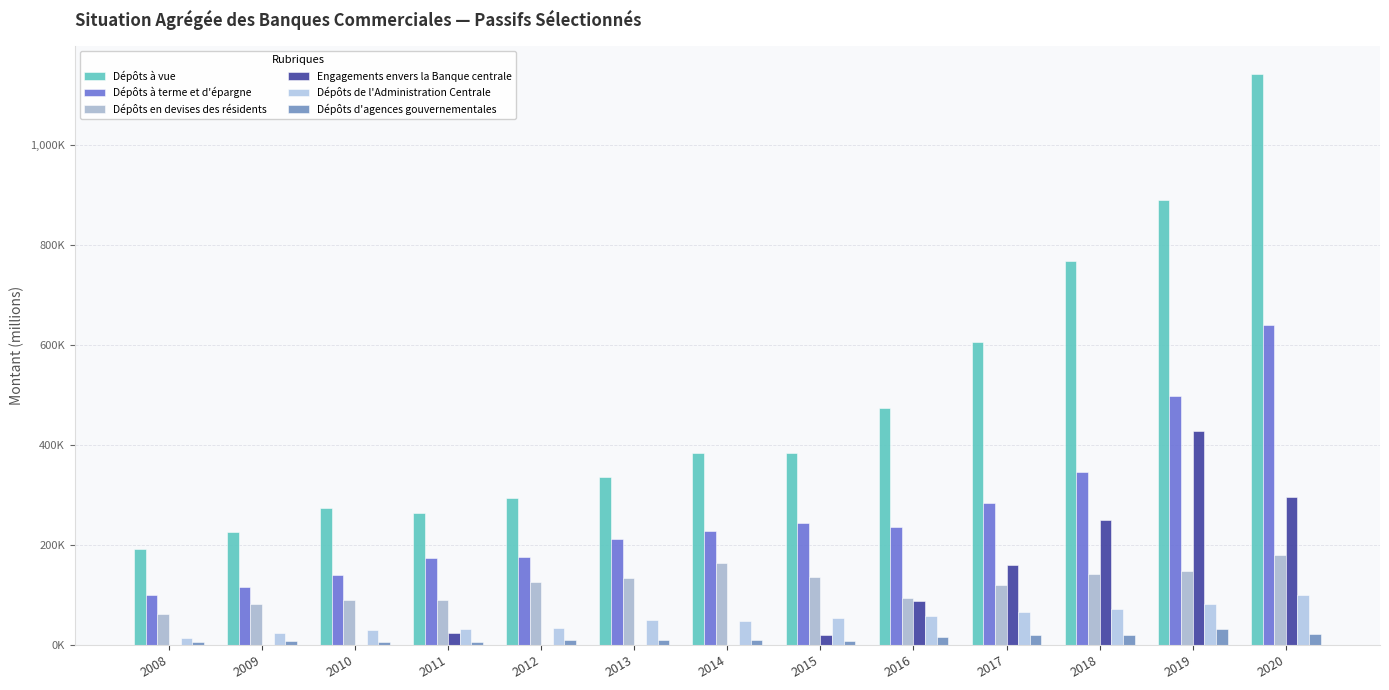

Which series has the largest total across all categories?

Dépôts à vue